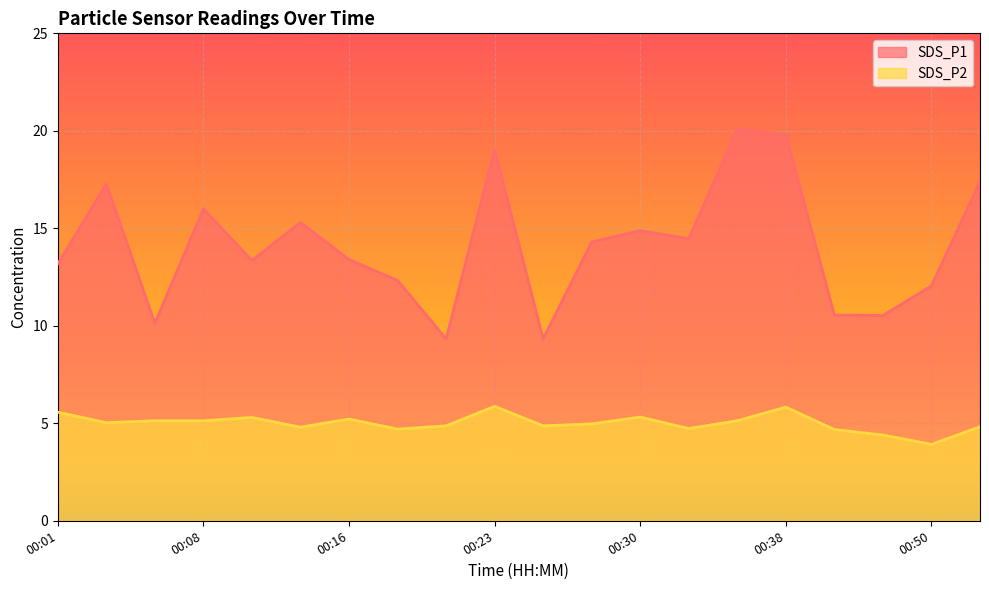

What are all the series names shown in the legend?

SDS_P1, SDS_P2